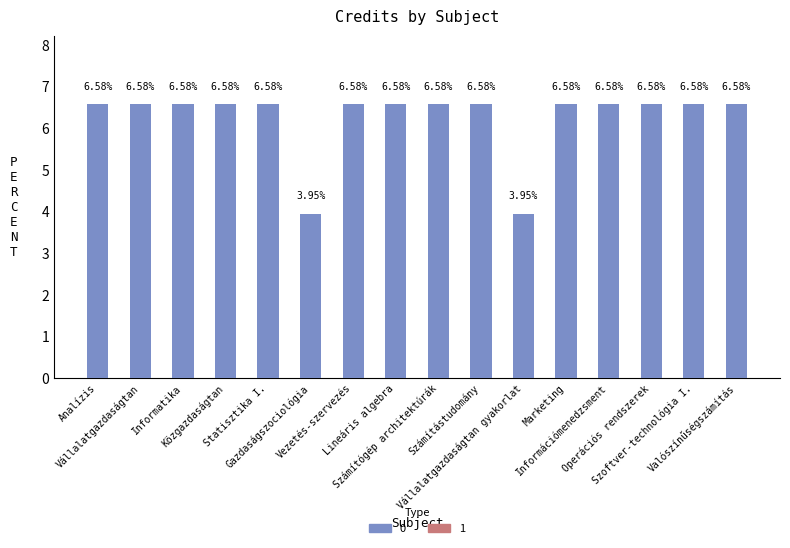

What is the difference between the second highest and second lowest values?

2.6